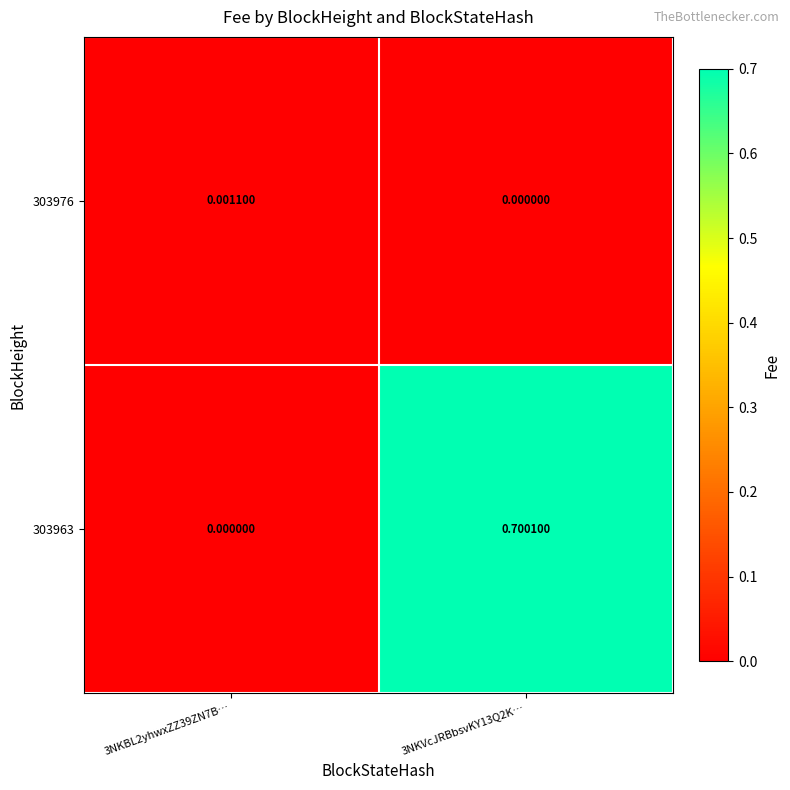

What is the spread (max minus min) of values at 3NKVcJRBbsvKY13Q2K…?

0.7